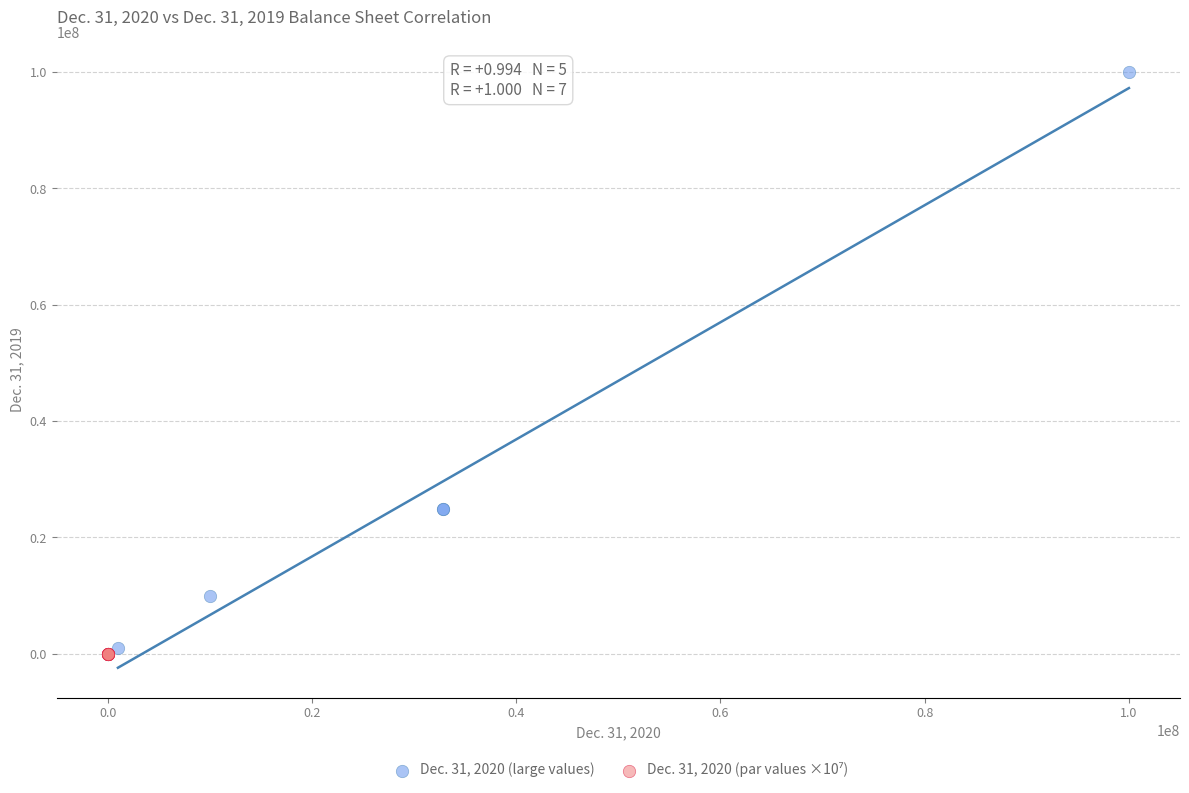

Which series has the widest spread of Y values?

Dec. 31, 2020 (large values)